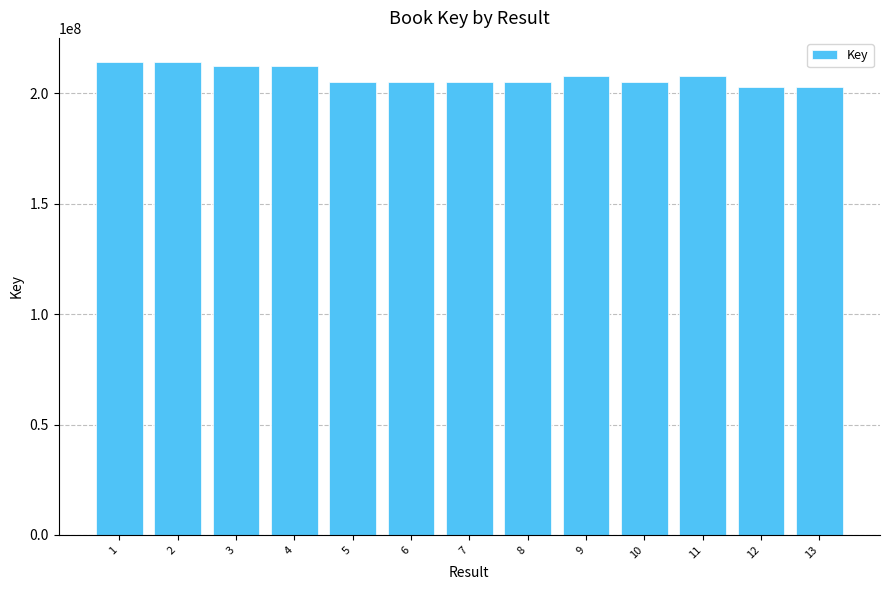

What is the maximum value shown in the chart?

214439916